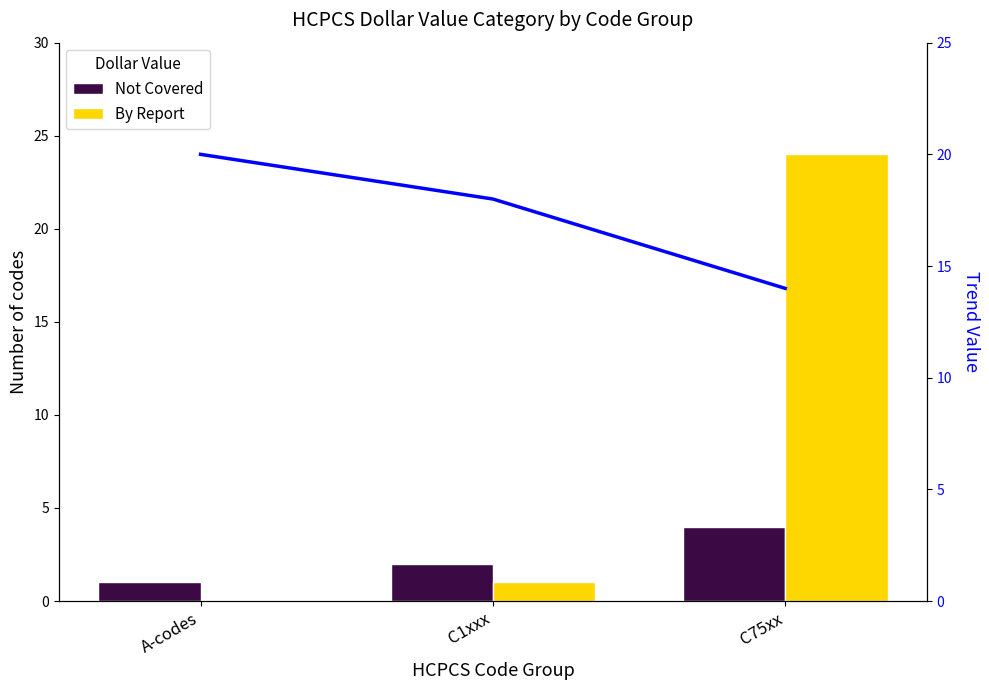

Does the chart contain any negative values?

No